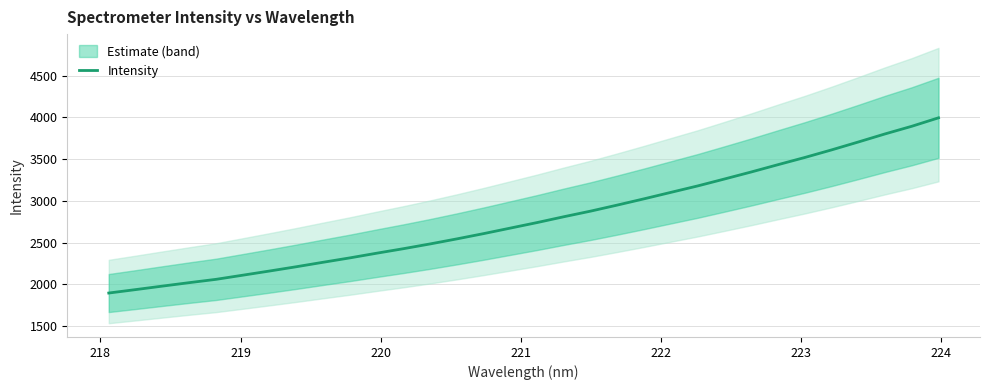

Does the chart display data point markers on the line(s)?

No